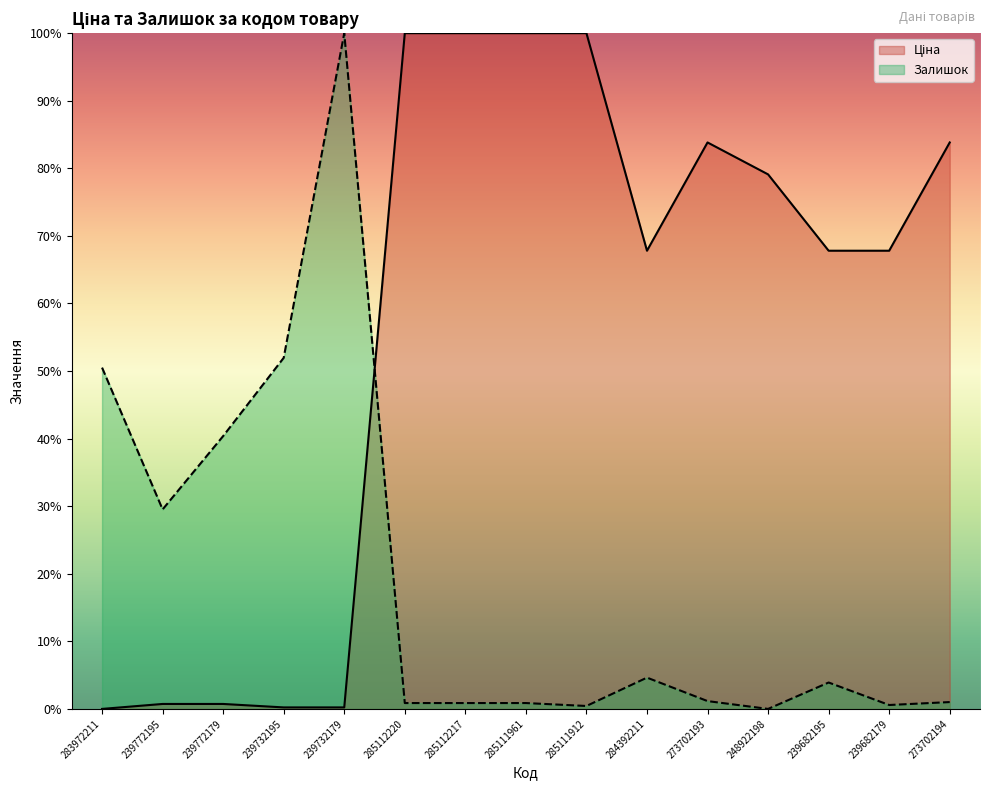

Which series has the largest total across all categories?

Ціна